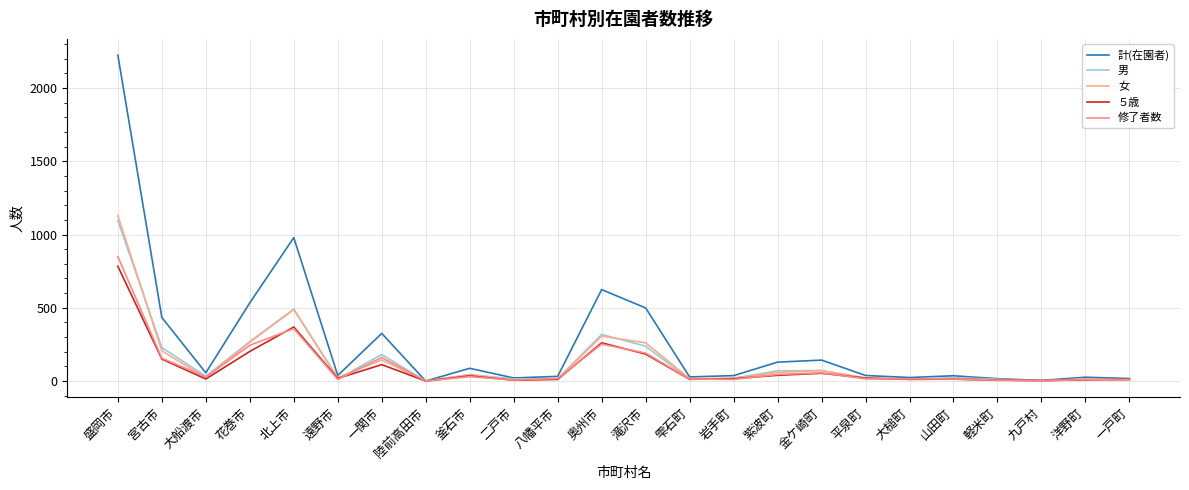

What is the spread (max minus min) of values at 雫石町?

16